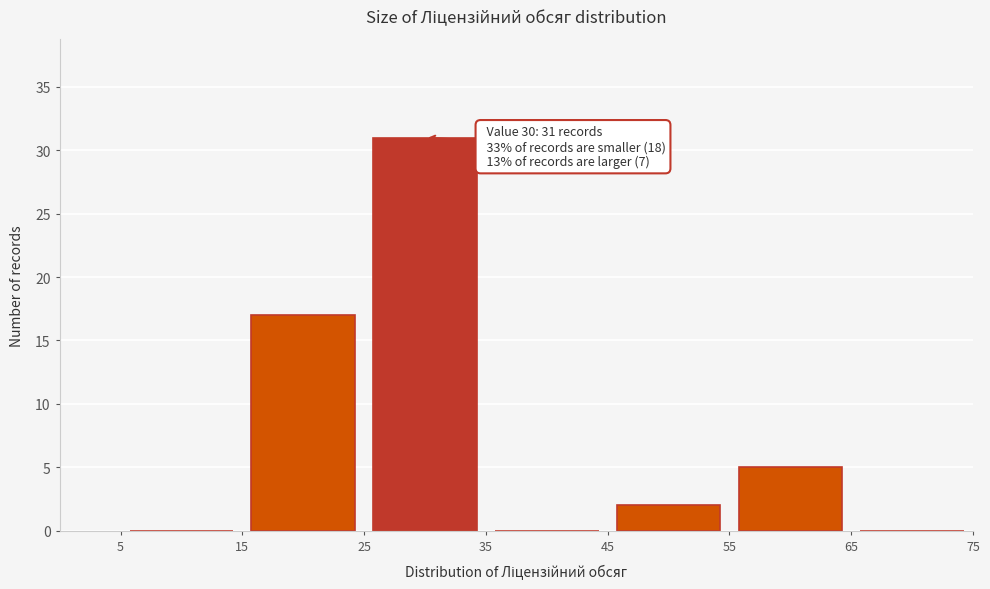

Over which range of the x-axis is the bar tallest?

25 to 35